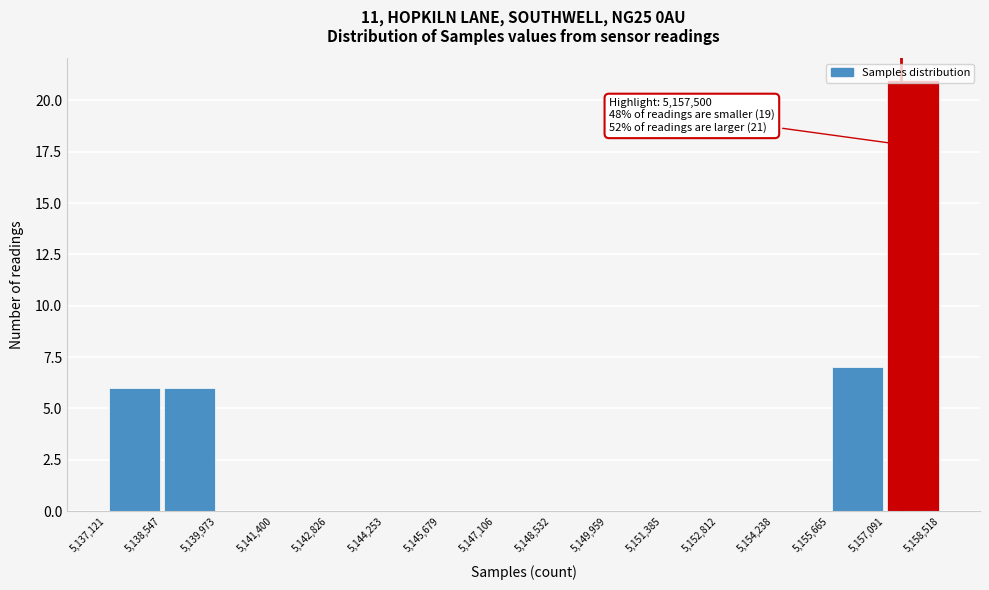

Which range on the x-axis has the tallest bar?

5,157,091 to 5,158,518